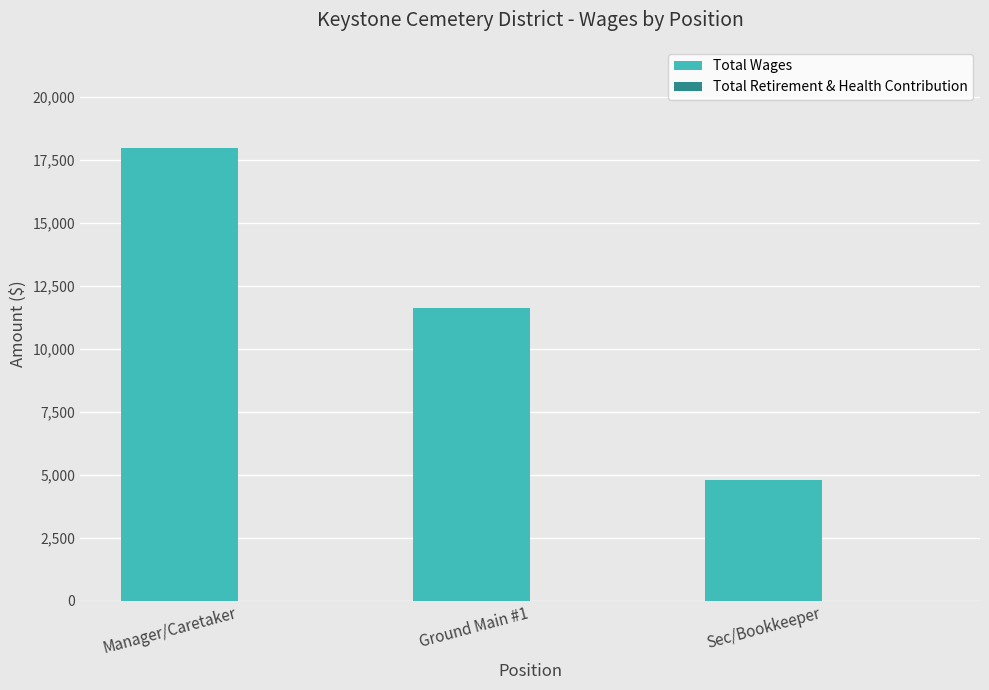

Count the number of data series in this chart.

1